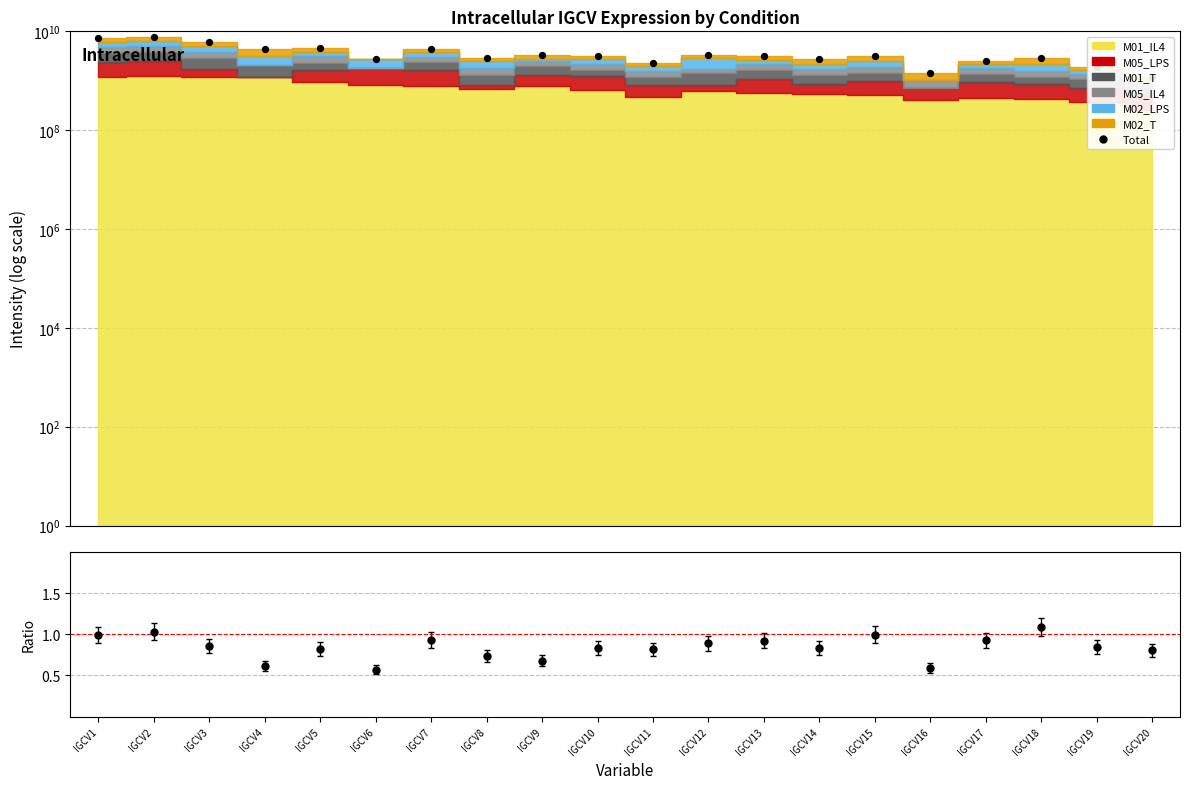

Between IGCV11 and IGCV16, which is larger?

IGCV11